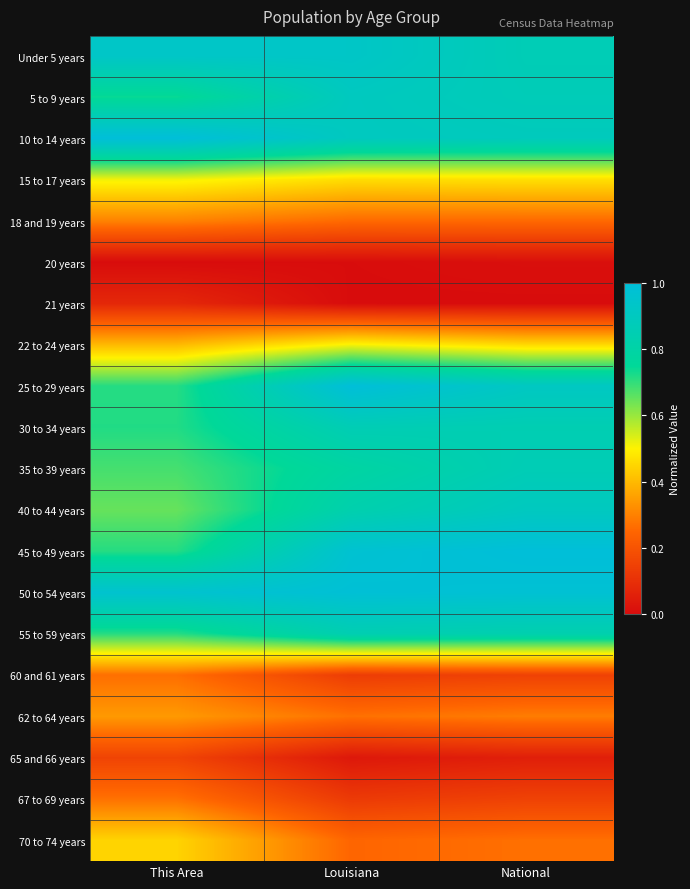

What is the total value across all series at This Area?

10.6